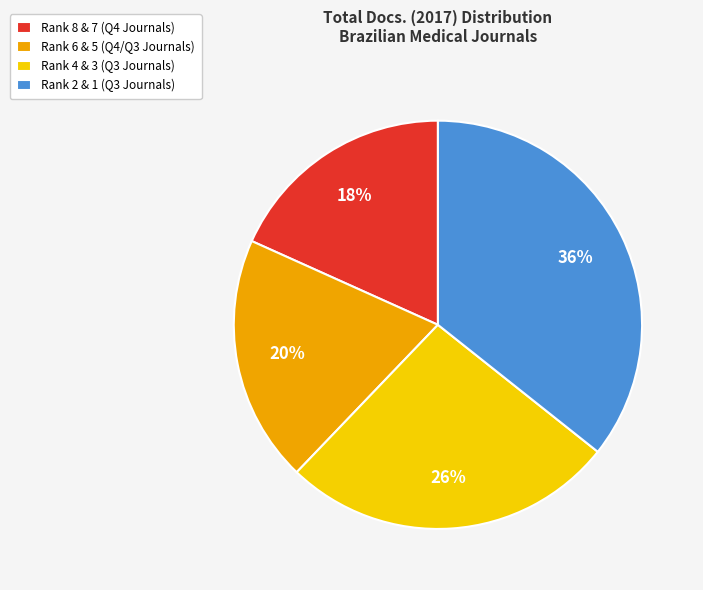

The Rank 8 & 7 (Q4 Journals) slice represents 18% of the pie. True or false?

True